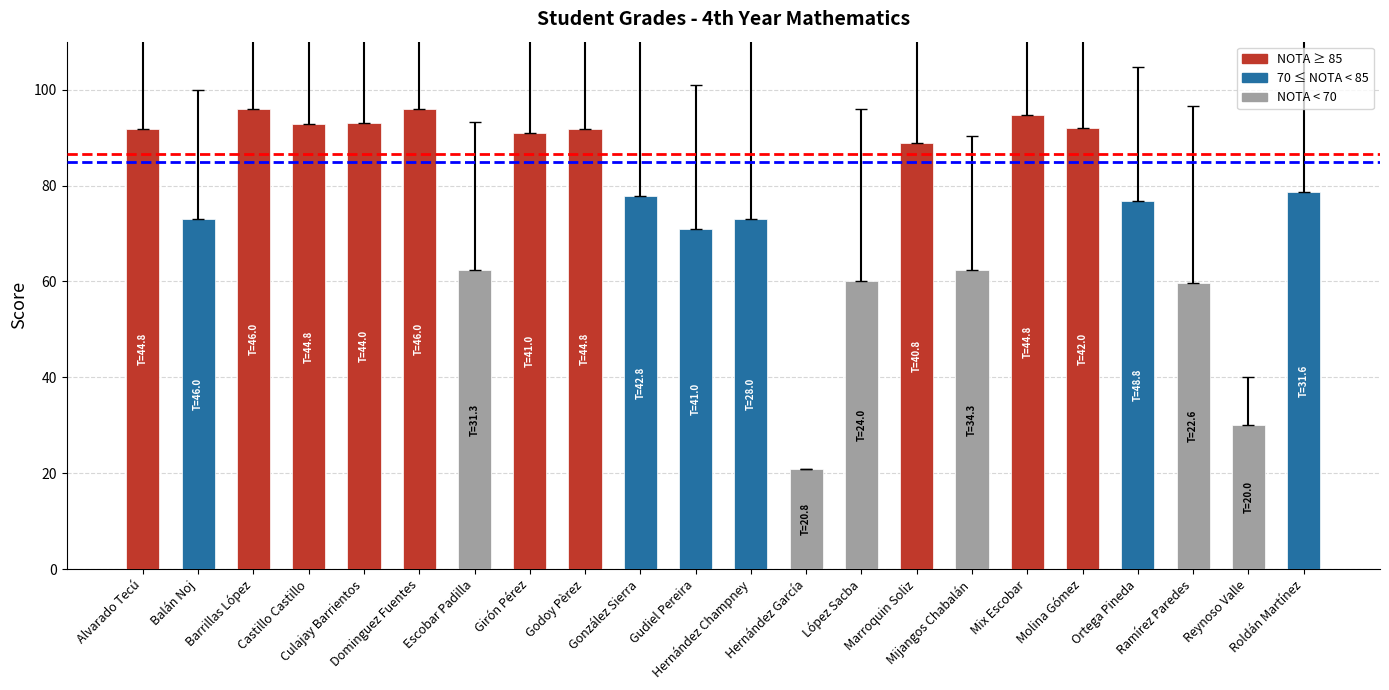

What is the value of the 9th bar from the left?

91.8